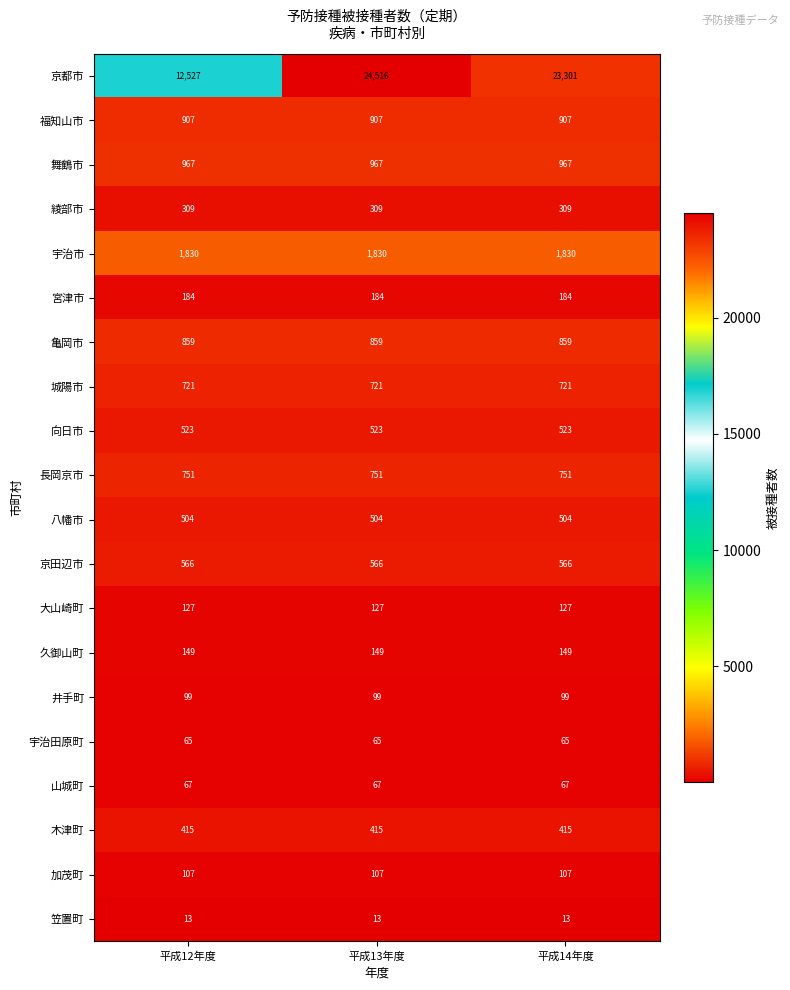

Which series changed the most between 平成12年度 and 平成14年度?

京都市